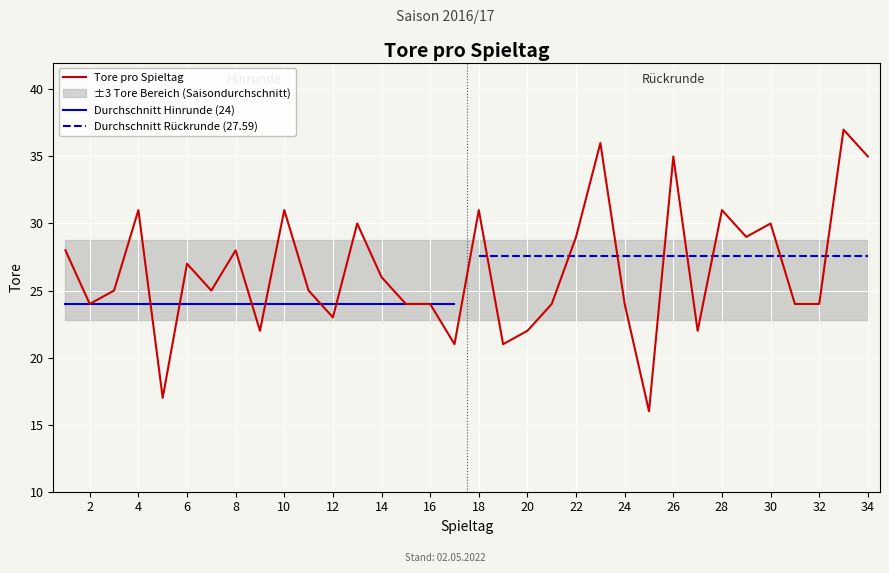

Reading right to left, extract all data points from this chart.

34=35	33=37	32=24	31=24	30=30	29=29	28=31	27=22	26=35	25=16	24=24	23=36	22=29	21=24	20=22	19=21	18=31	17=21	16=24	15=24	14=26	13=30	12=23	11=25	10=31	9=22	8=28	7=25	6=27	5=17	4=31	3=25	2=24	1=28